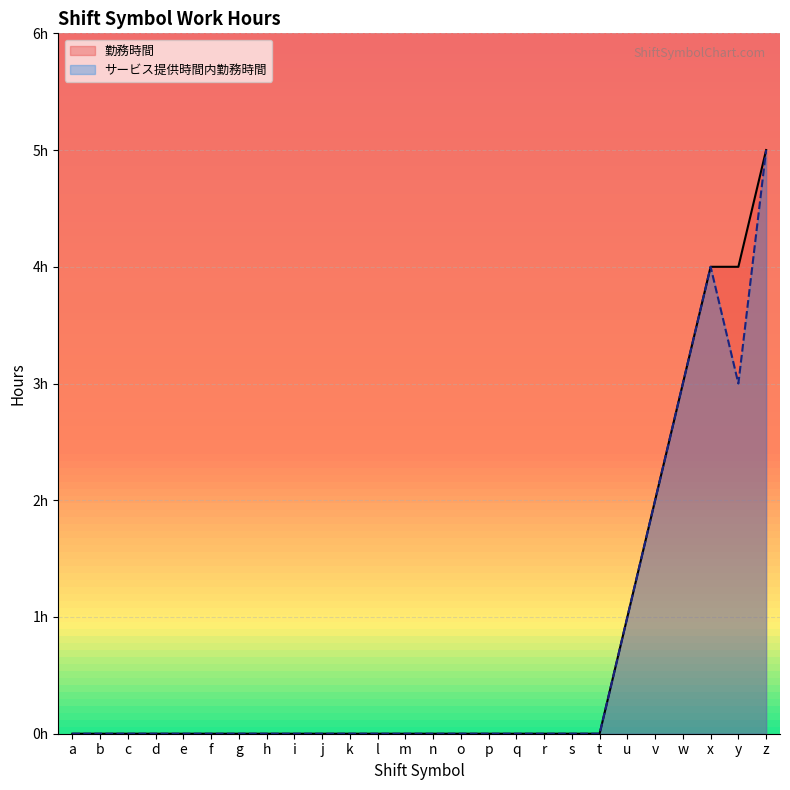

Reading left to right, what are all the values shown in this chart?

勤務時間: 0	0	0	0	0	0	0	0	0	0	0	0	0	0	0	0	0	0	0	0	1	2	3	4	4	5
サービス提供時間内勤務時間: 0	0	0	0	0	0	0	0	0	0	0	0	0	0	0	0	0	0	0	0	1	2	3	4	3	5